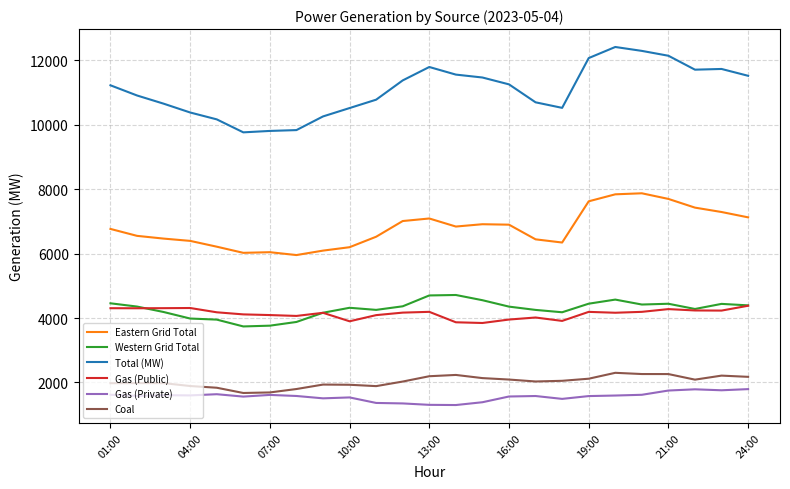

Which series has the widest spread of values?

Total (MW)